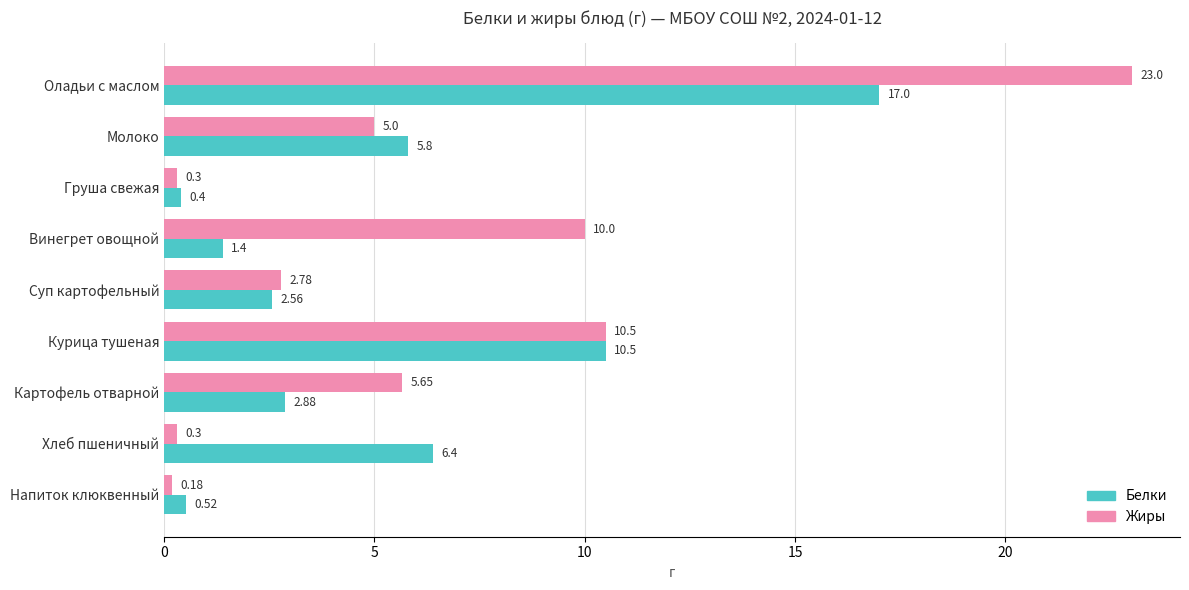

Which series has the largest total across all categories?

Жиры